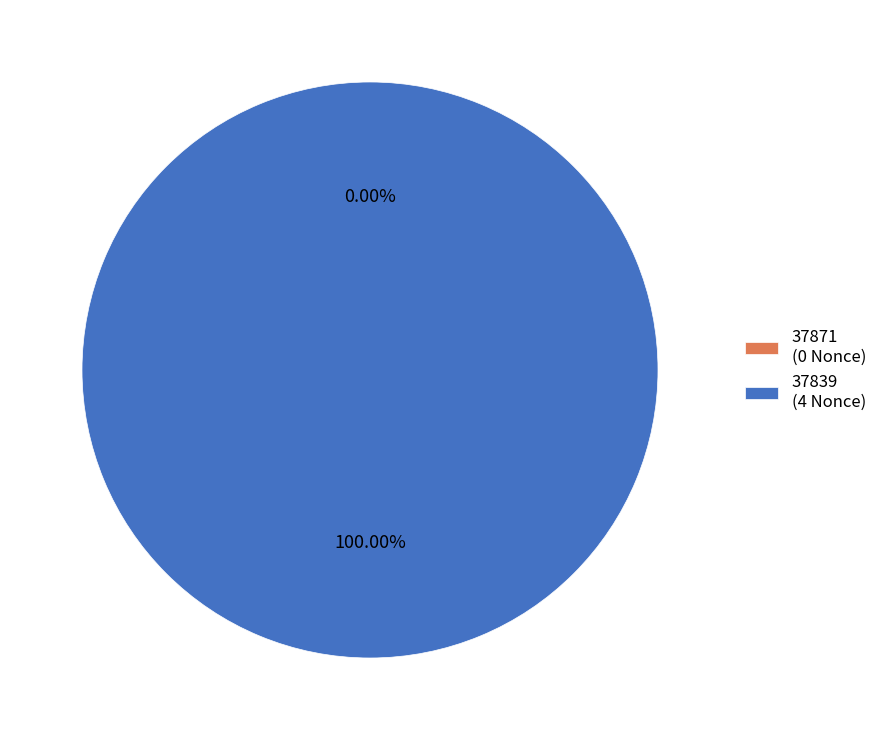

Is 37839 the majority of the pie?

Yes